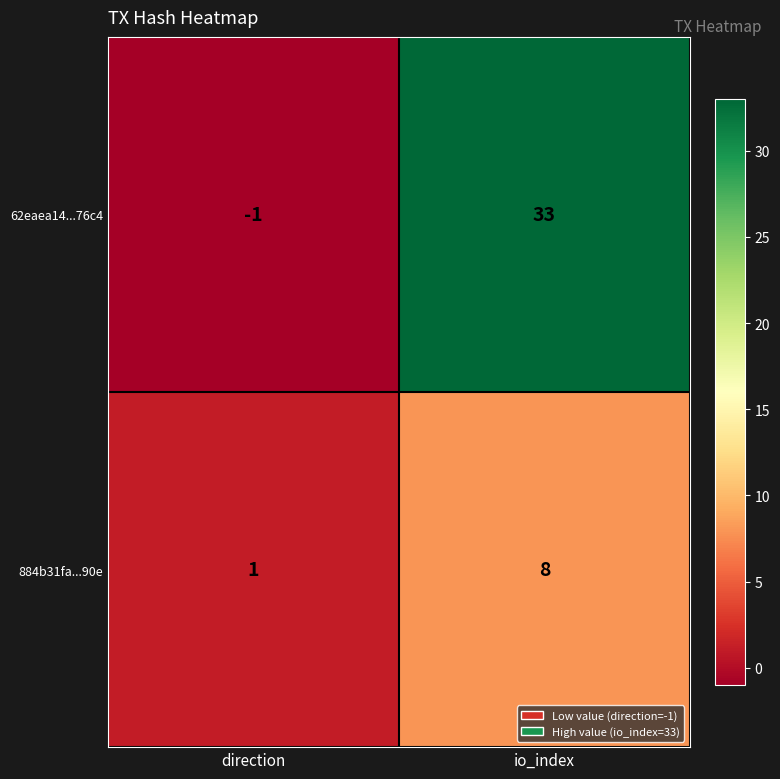

What is the difference between the 884b31fa...90e values at direction and io_index?

7